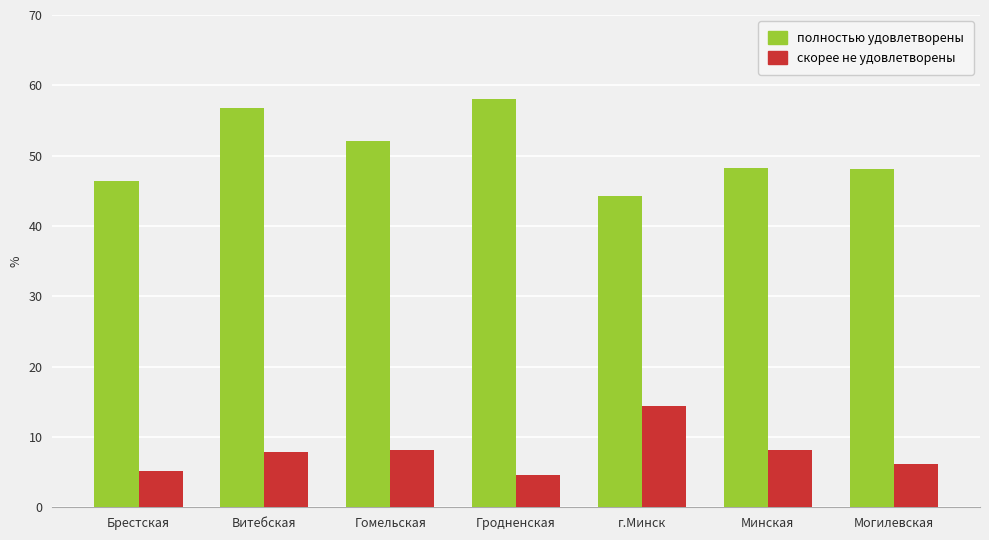

What is the total value across all series at Гомельская?

60.3